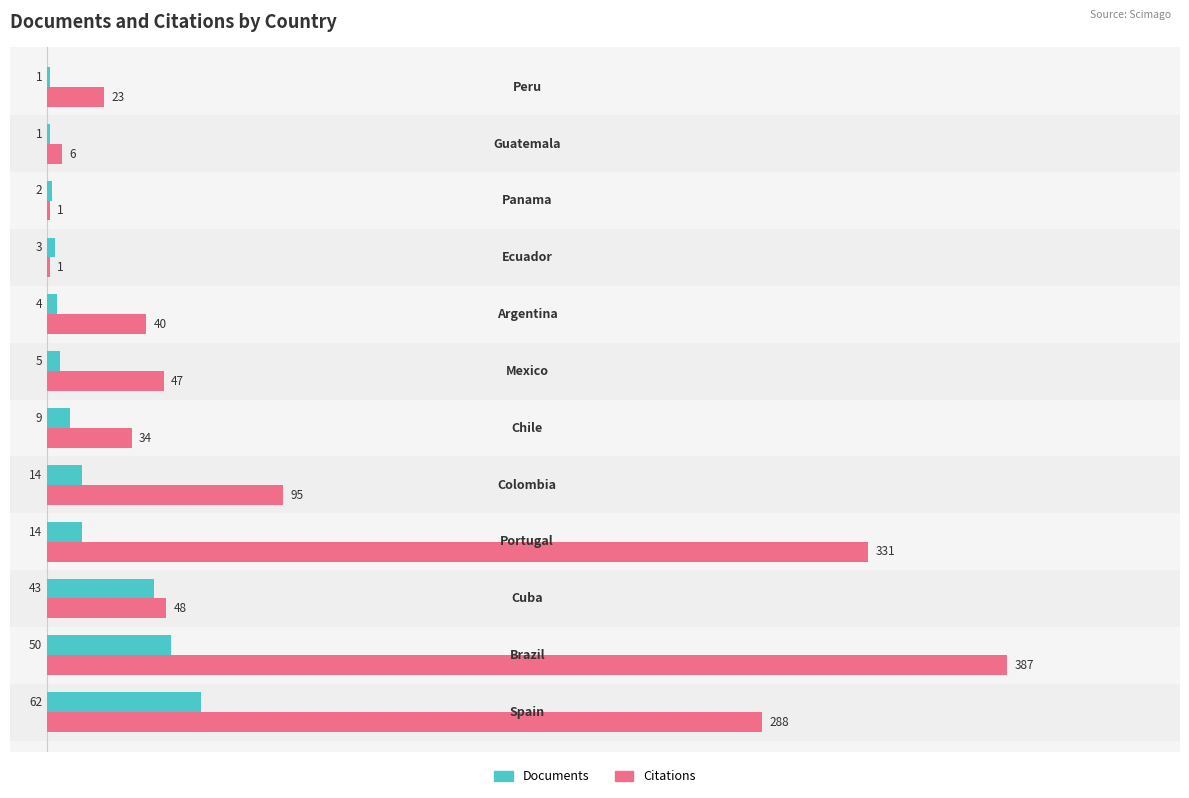

What is the maximum value shown in the chart?

387